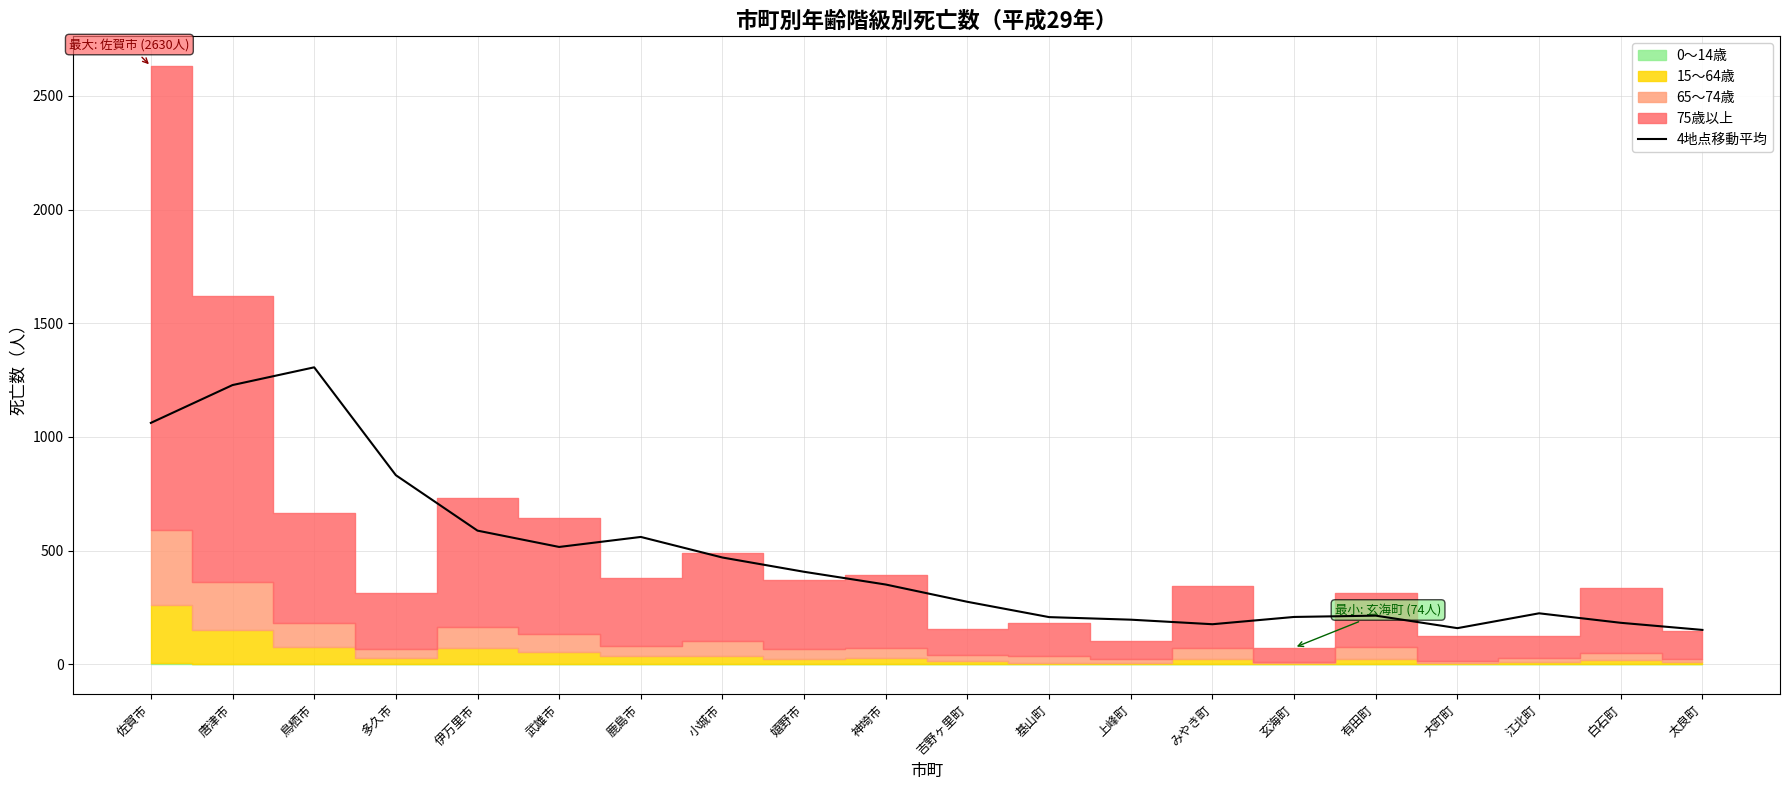

The value at 伊万里市 is 588.2. True or false?

True